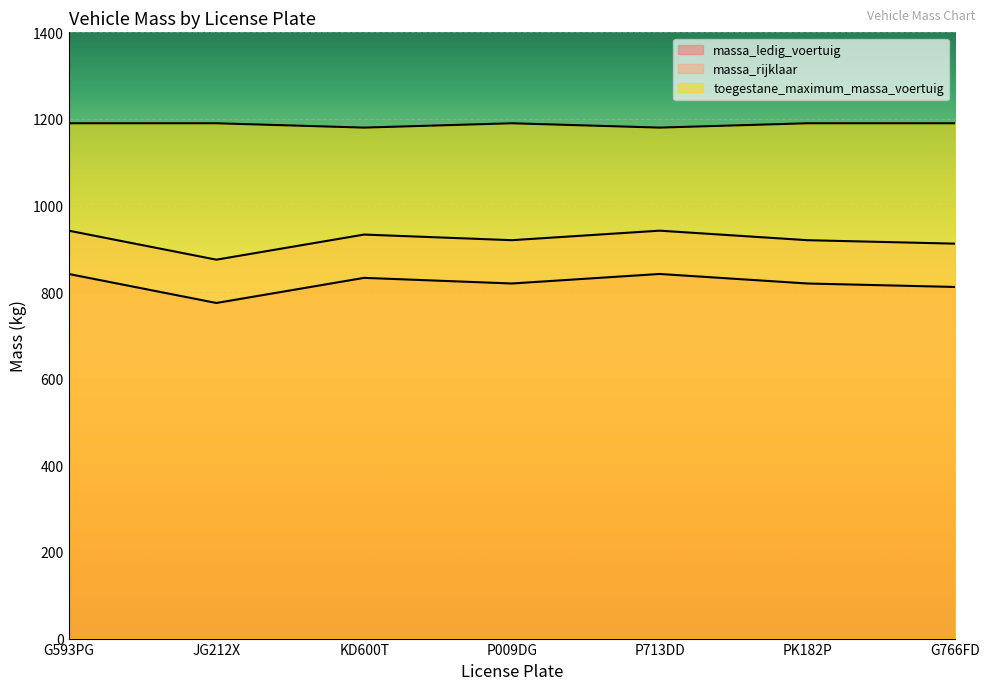

Reading left to right, list all the values displayed in this chart.

massa_ledig_voertuig: G593PG=842	JG212X=775	KD600T=833	P009DG=820	P713DD=842	PK182P=820	G766FD=812
massa_rijklaar: G593PG=942	JG212X=875	KD600T=933	P009DG=920	P713DD=942	PK182P=920	G766FD=912
toegestane_maximum_massa_voertuig: G593PG=1190	JG212X=1190	KD600T=1180	P009DG=1190	P713DD=1180	PK182P=1190	G766FD=1190